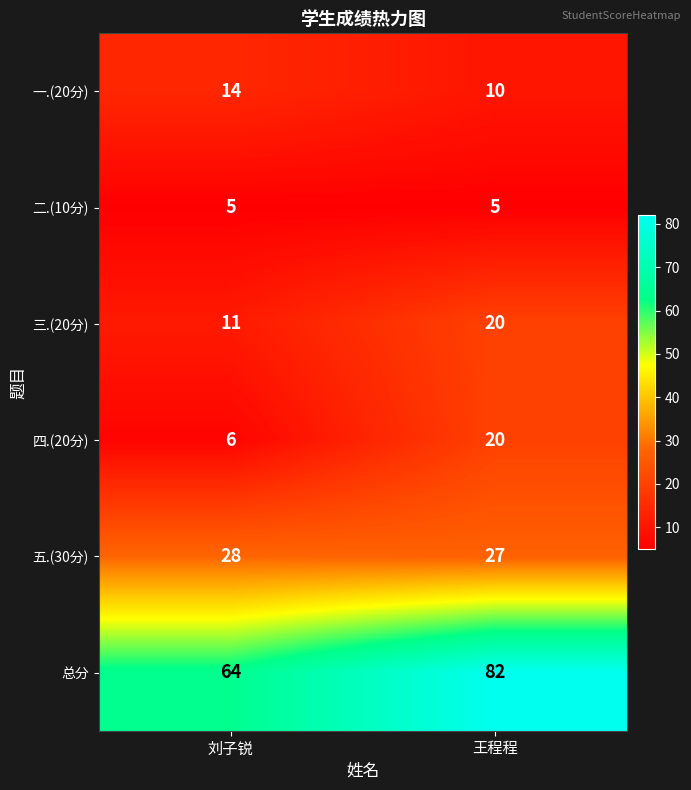

What is the average value of the 二.(10分) series?

5